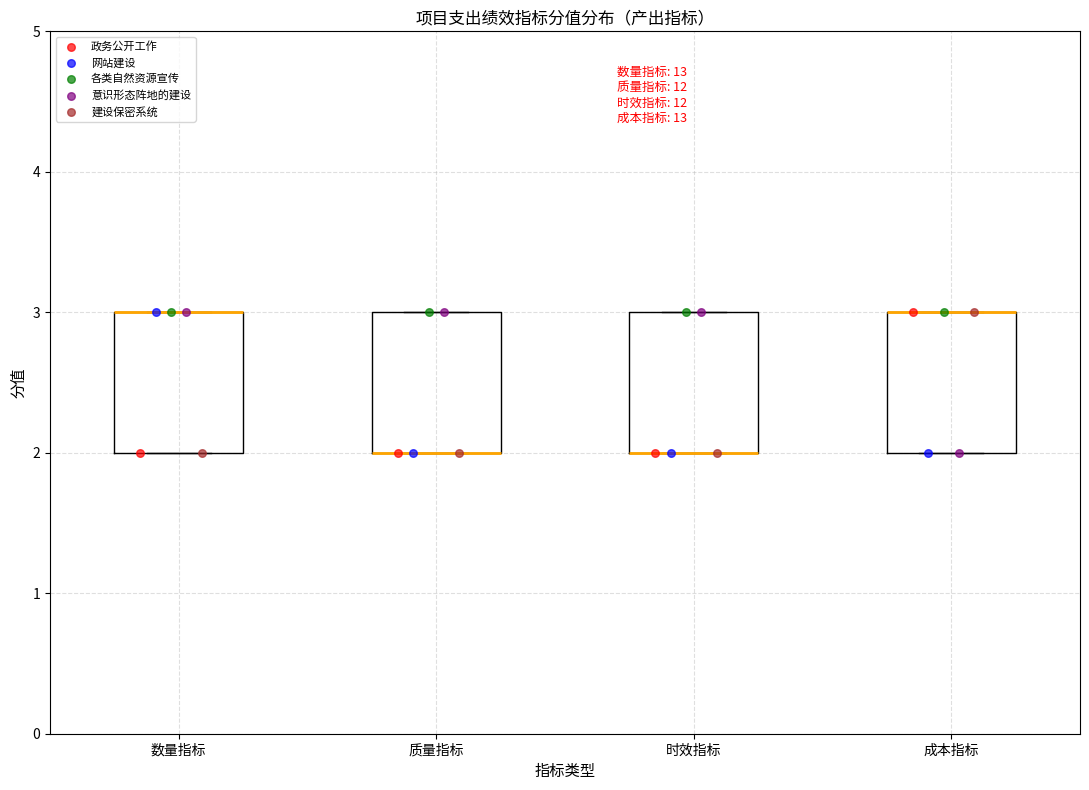

Reading left to right, transcribe this box plot: for each box, give where its median line is, the range the box spans, and where its two whiskers end, as read against the y-axis. The values are not printed on the chart, so give them approximately, as read against the axis.

数量指标: median 3 (drawn on the box's upper edge), box 2 to 3, whiskers 2 to 3
质量指标: median 2 (drawn on the box's lower edge), box 2 to 3, whiskers 2 to 3
时效指标: median 2 (drawn on the box's lower edge), box 2 to 3, whiskers 2 to 3
成本指标: median 3 (drawn on the box's upper edge), box 2 to 3, whiskers 2 to 3